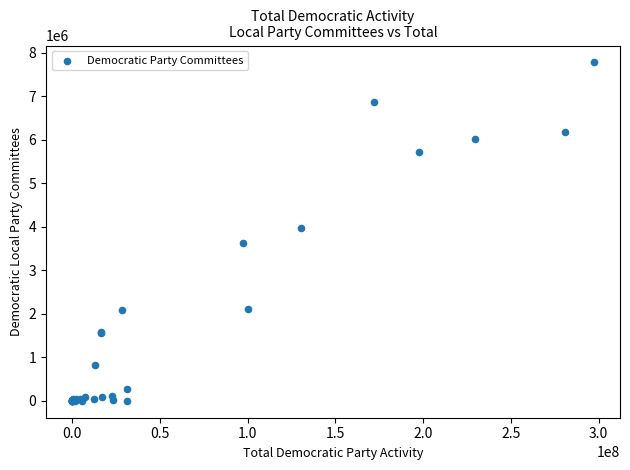

What Y value in the scatter plot is closest to 3889814?

3983672.0